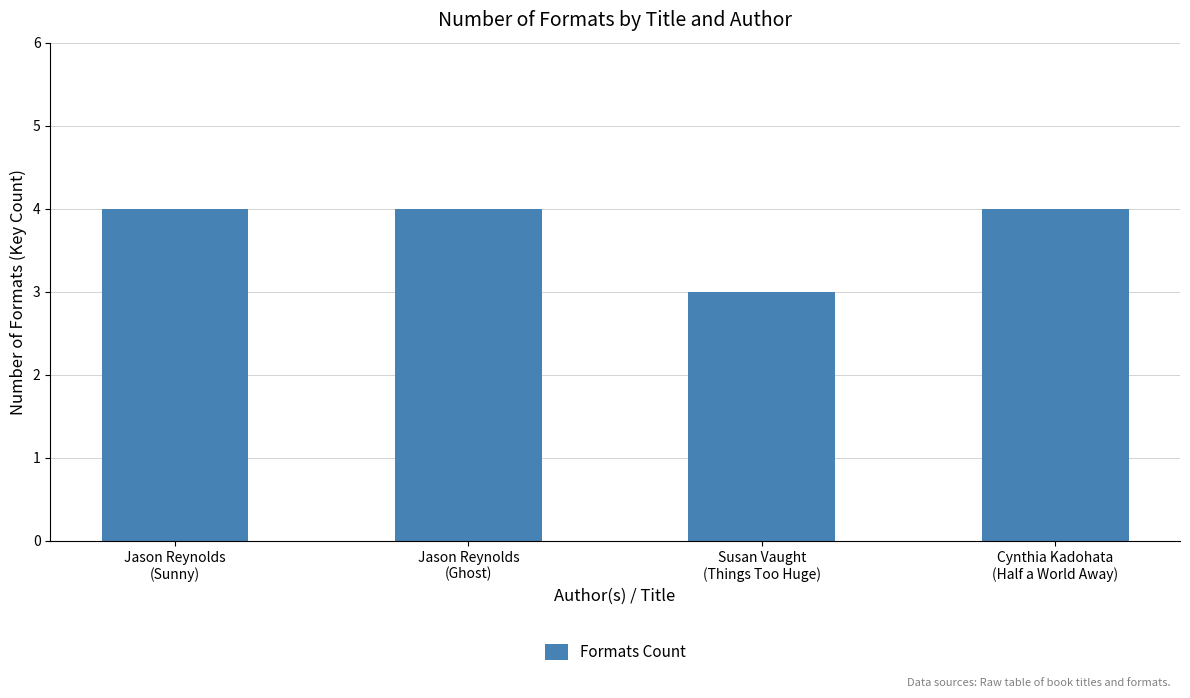

Reading left to right, transcribe all the data shown in this chart.

Jason Reynolds
(Sunny)=4	Jason Reynolds
(Ghost)=4	Susan Vaught
(Things Too Huge)=3	Cynthia Kadohata
(Half a World Away)=4